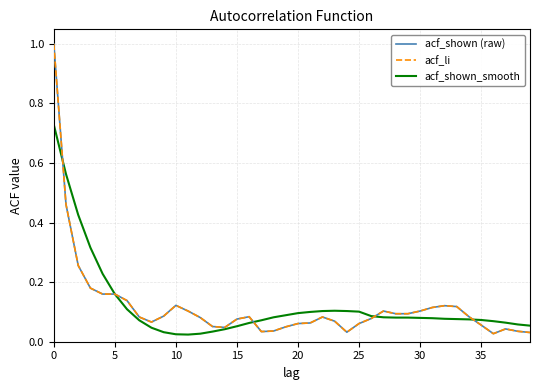

What is the maximum value for acf_shown (raw)?

1.0